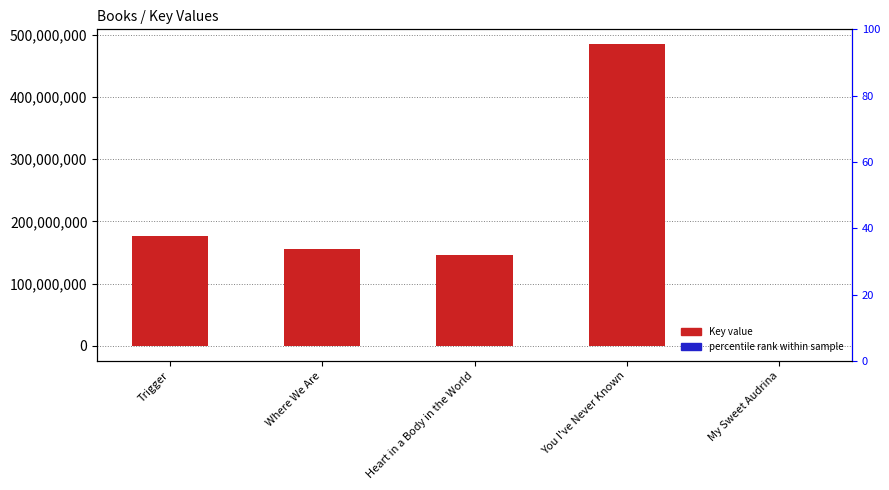

Read the percentile rank within sample value at Trigger.

87912.4